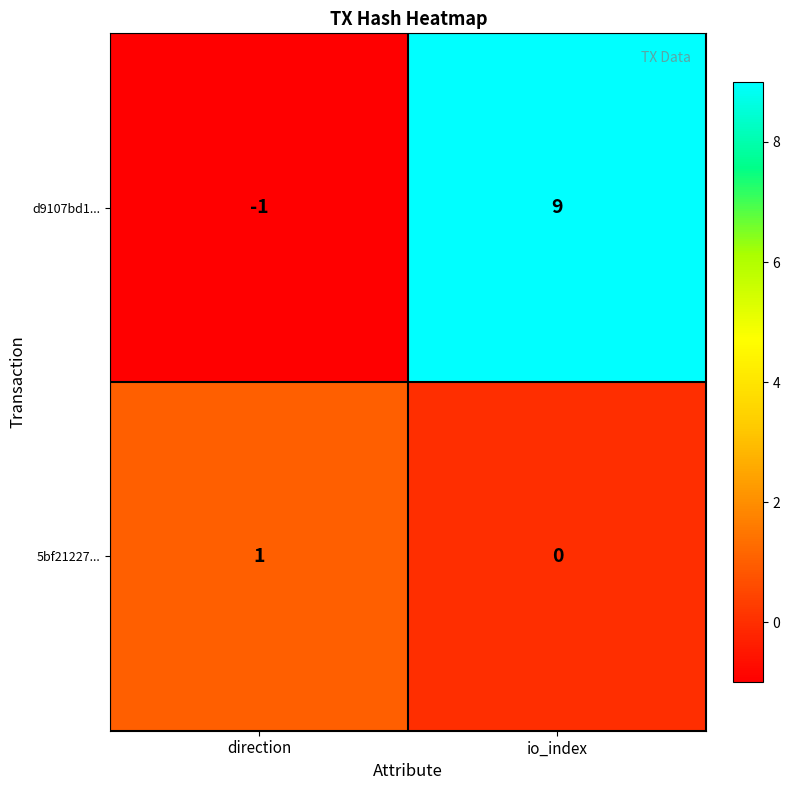

Which series has the largest range (max minus min)?

d9107bd1...